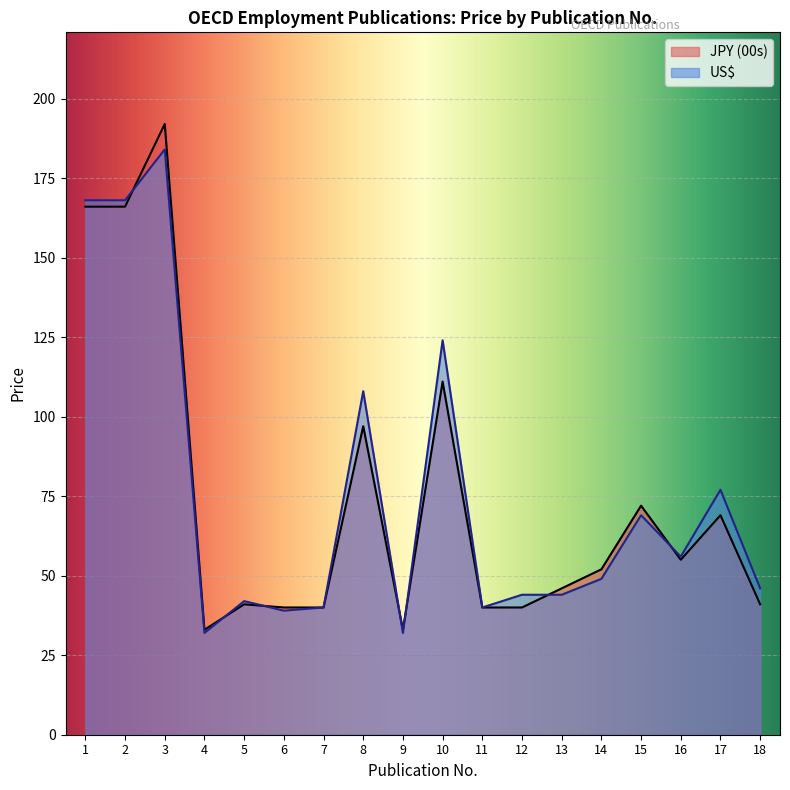

Does the chart display data point markers on the line(s)?

No